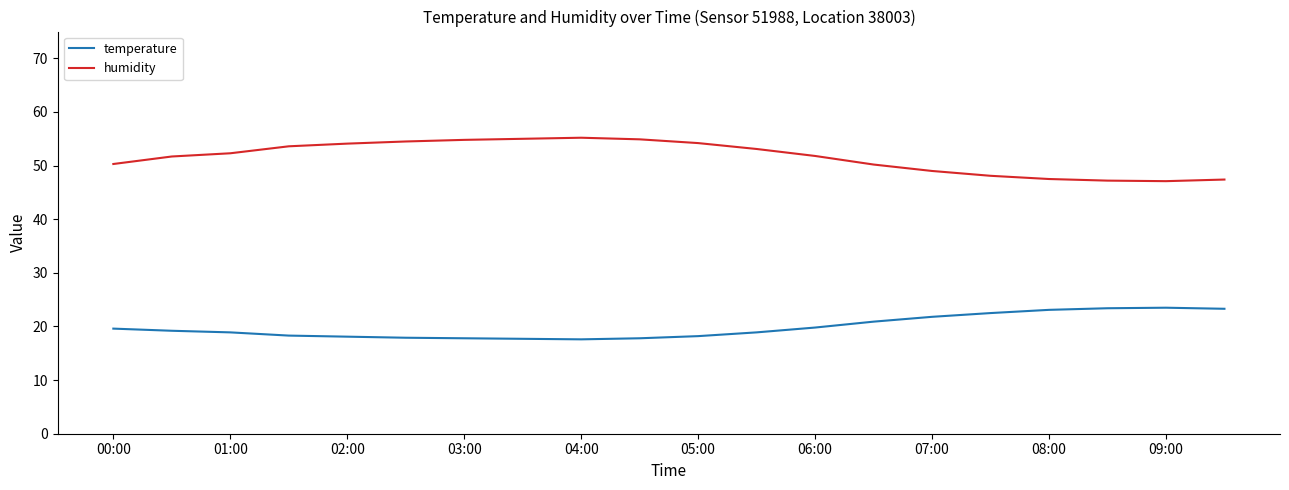

Which series has the widest spread of values?

humidity